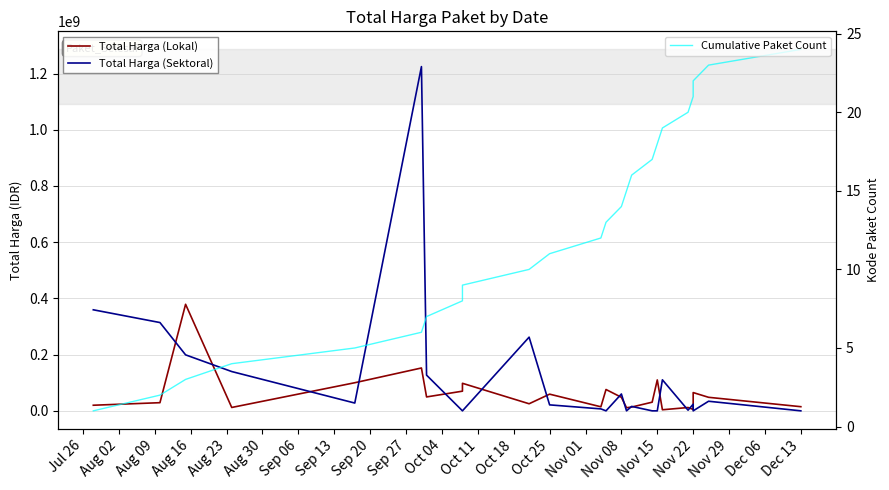

In Total Harga (Lokal), how many points are higher than both neighbors (excluding endpoints)?

8